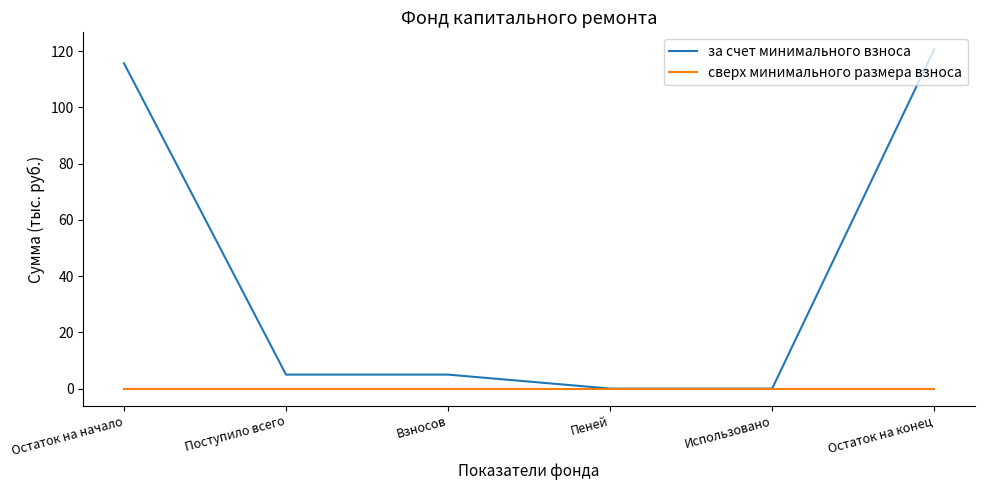

Is the value of сверх минимального размера взноса at Остаток на конец greater than the value of за счет минимального взноса at Поступило всего?

No